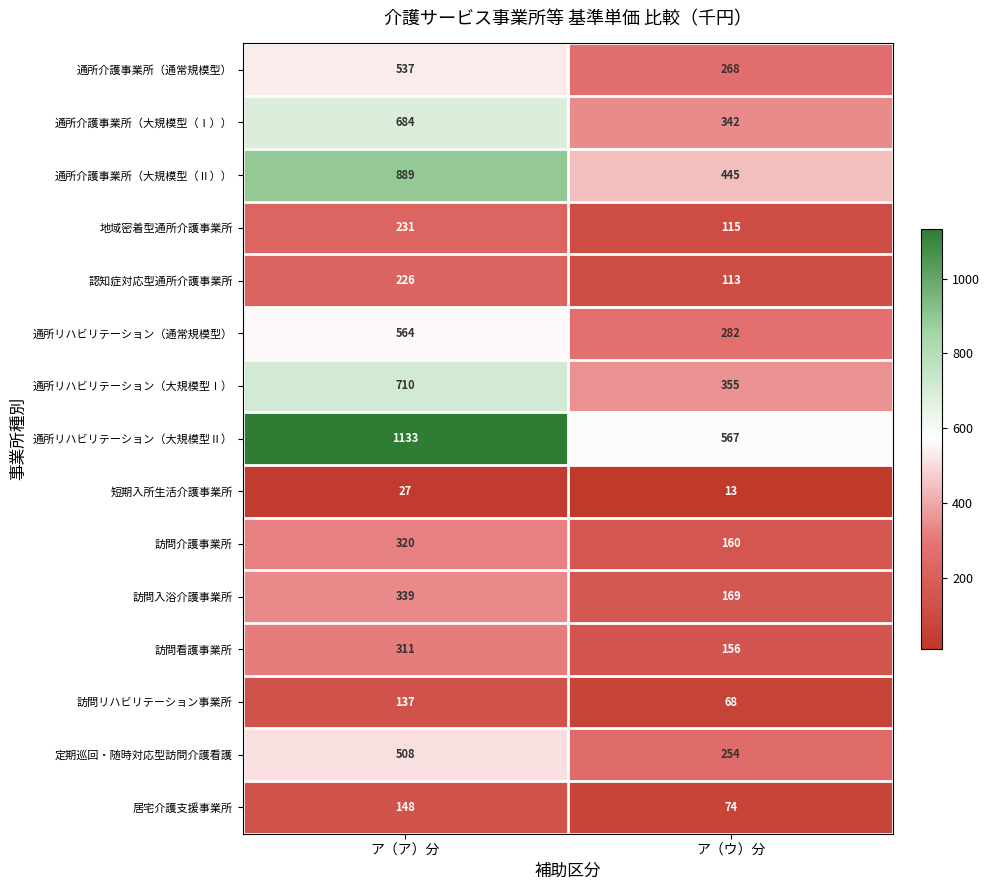

At ア（ウ）分, list the series in order from largest to smallest.

通所リハビリテーション（大規模型Ⅱ）, 通所介護事業所（大規模型（Ⅱ））, 通所リハビリテーション（大規模型Ⅰ）, 通所介護事業所（大規模型（Ⅰ））, 通所リハビリテーション（通常規模型）, 通所介護事業所（通常規模型）, 定期巡回・随時対応型訪問介護看護, 訪問入浴介護事業所, 訪問介護事業所, 訪問看護事業所, 地域密着型通所介護事業所, 認知症対応型通所介護事業所, 居宅介護支援事業所, 訪問リハビリテーション事業所, 短期入所生活介護事業所